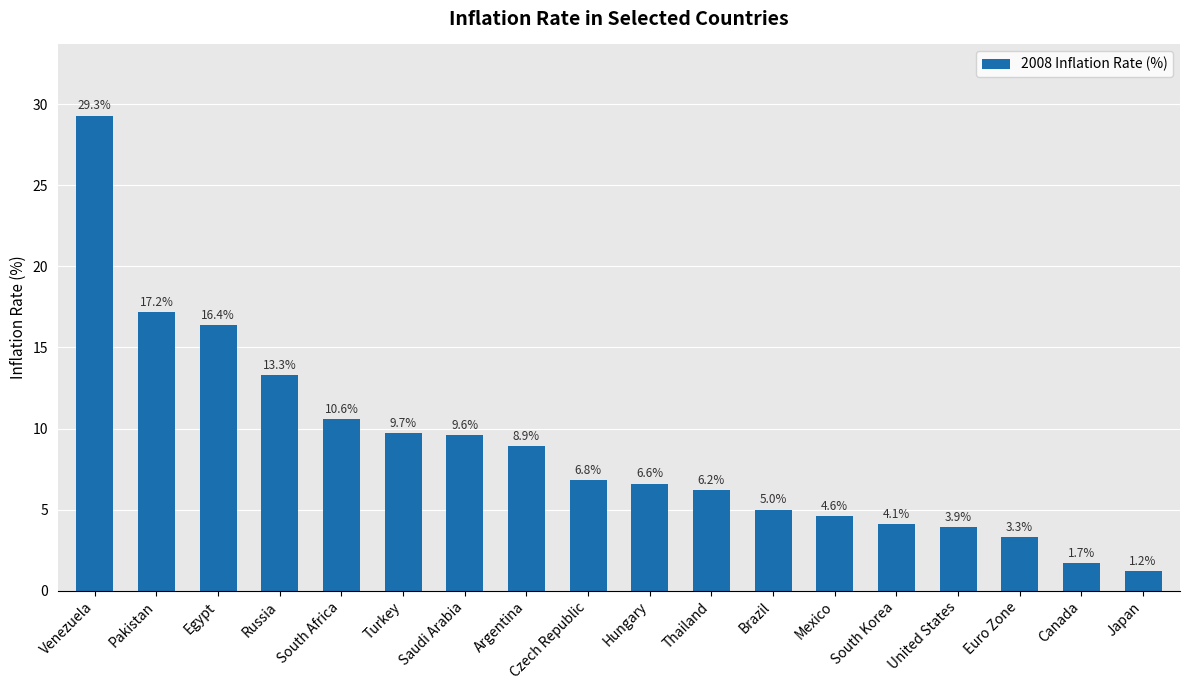

Are the bars grouped side by side (vs. stacked)?

No